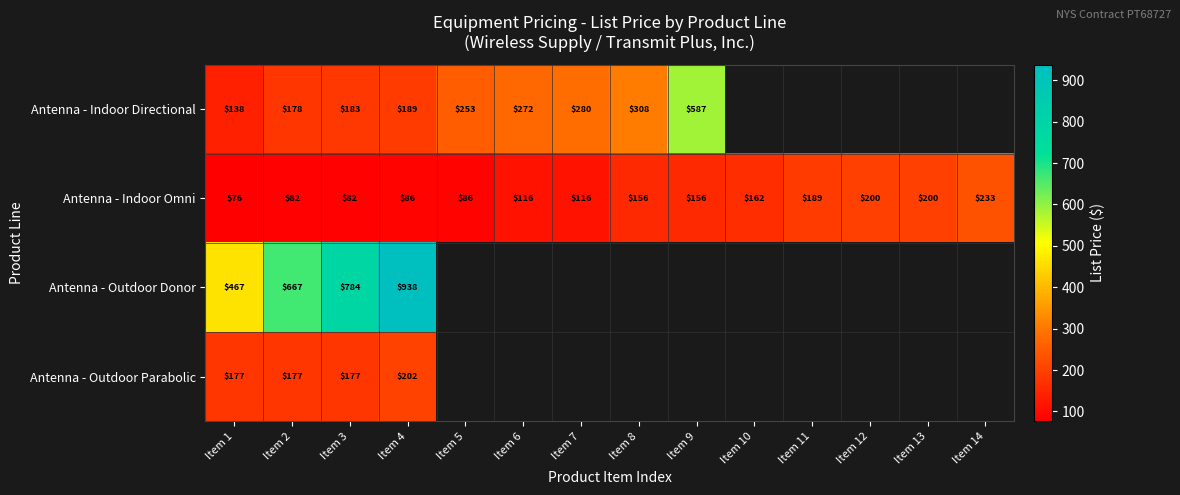

Which category has the highest value in the Antenna - Indoor Omni series?

Item 14